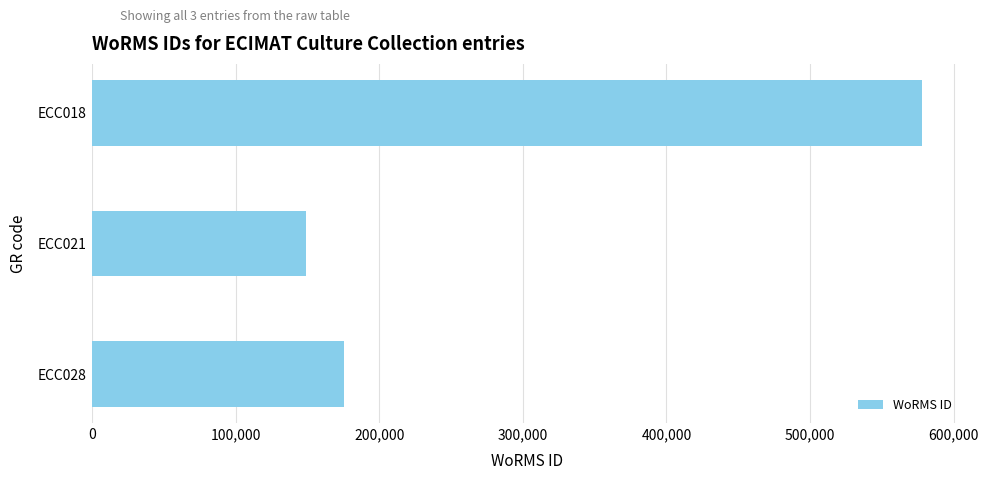

How many bars are there in total?

3